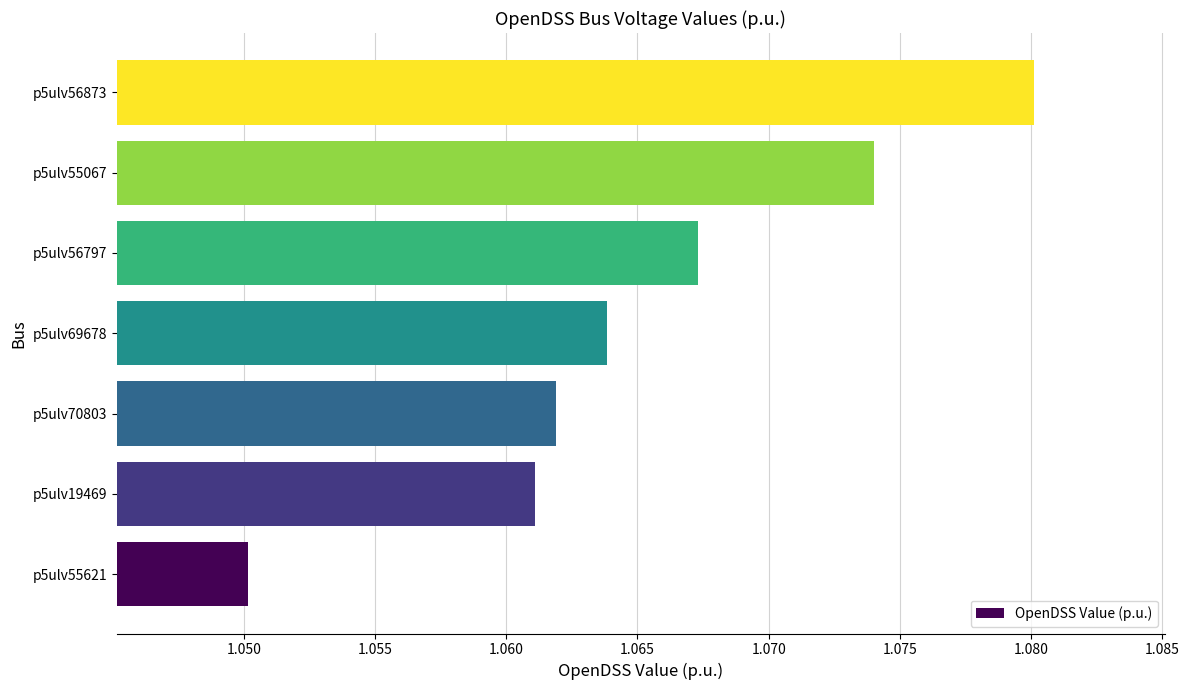

At which category does the chart reach its peak across all series?

p5ulv56873